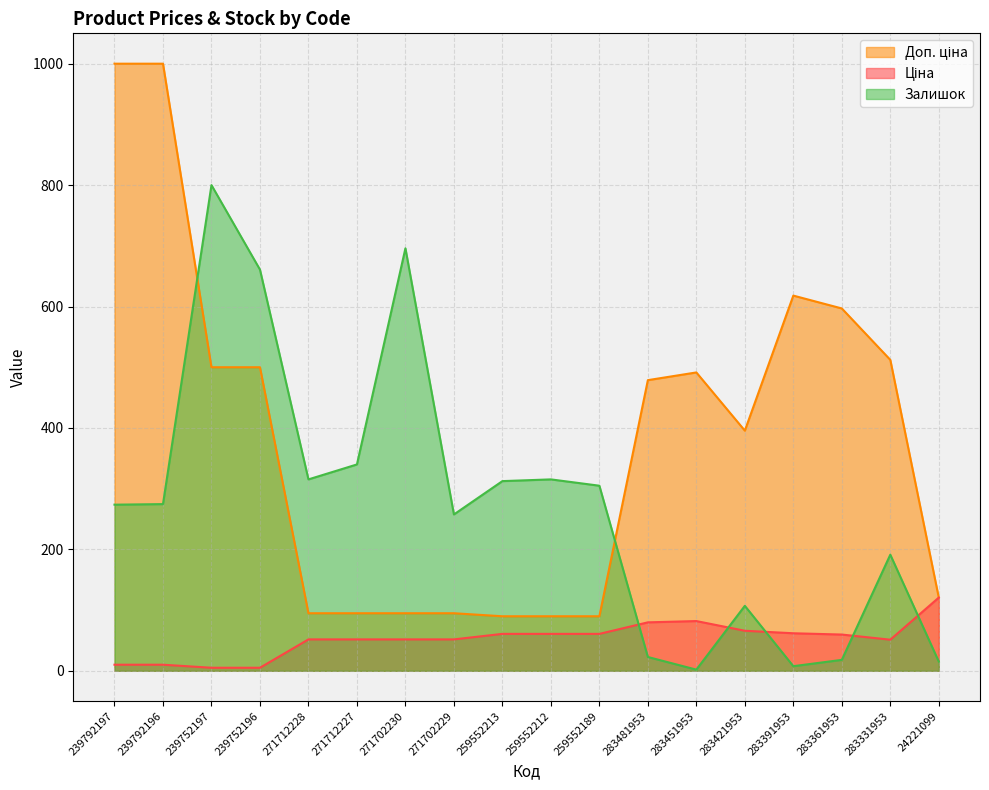

What is the sum of all Залишок values?

4913.6